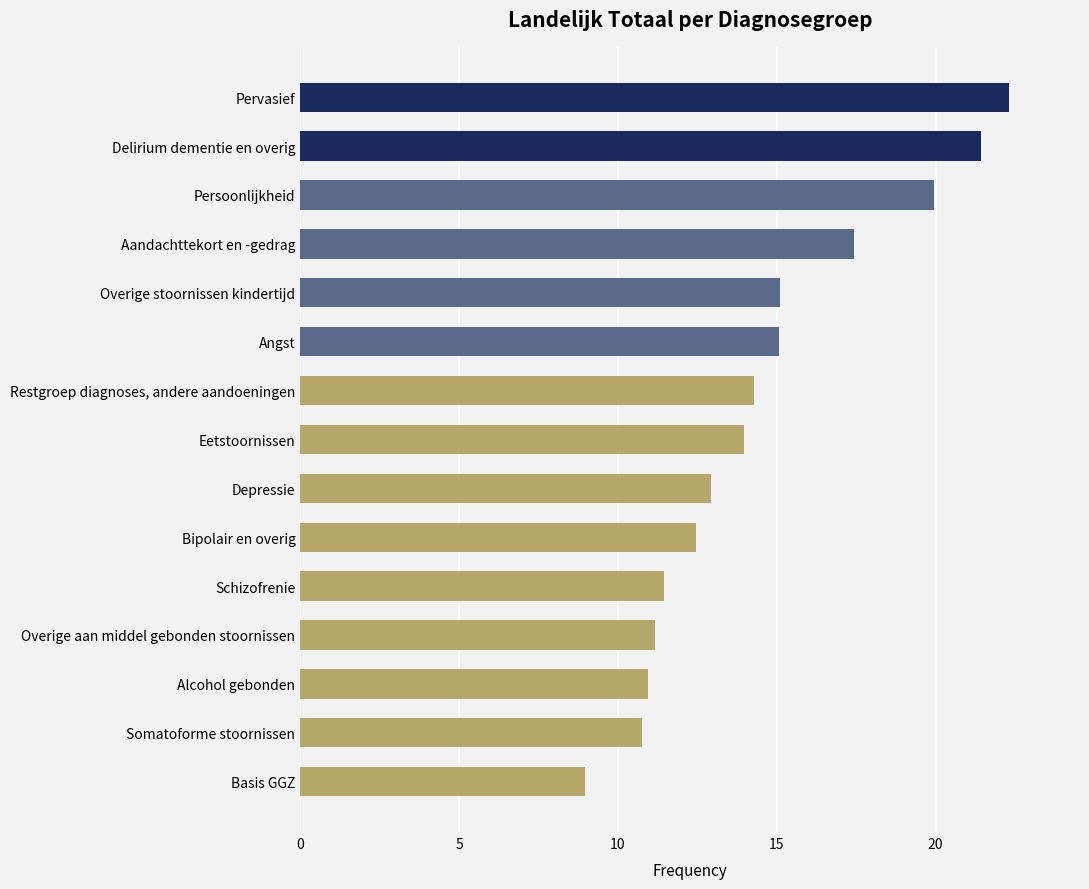

What is the maximum value shown in the chart?

22.3